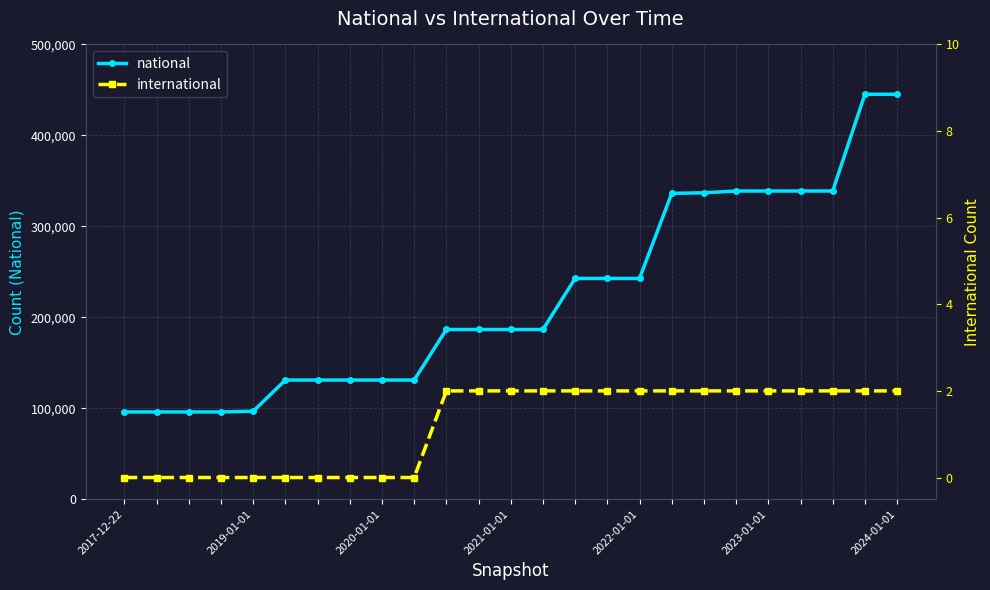

The national series shows 280987 at 11. True or false?

False